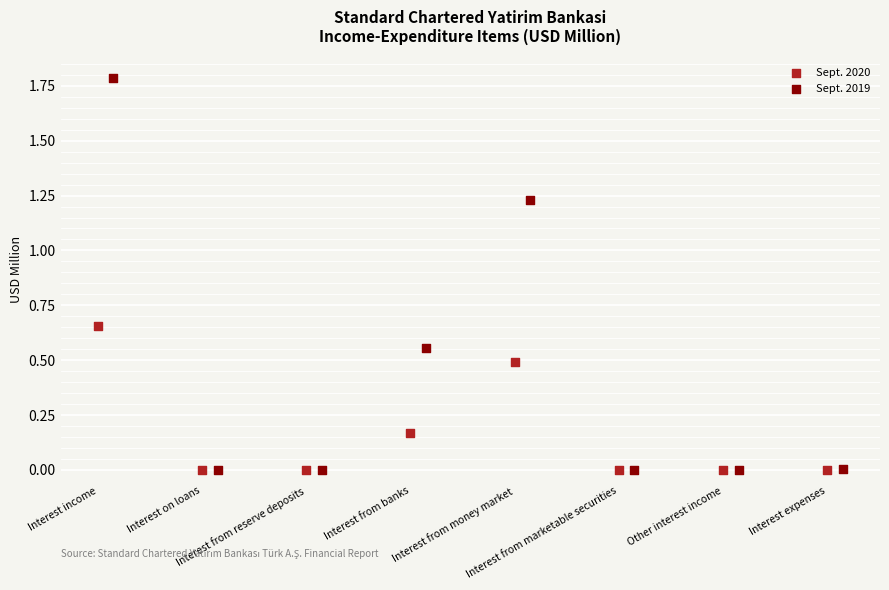

Which series reaches the maximum Y coordinate?

Sept. 2019